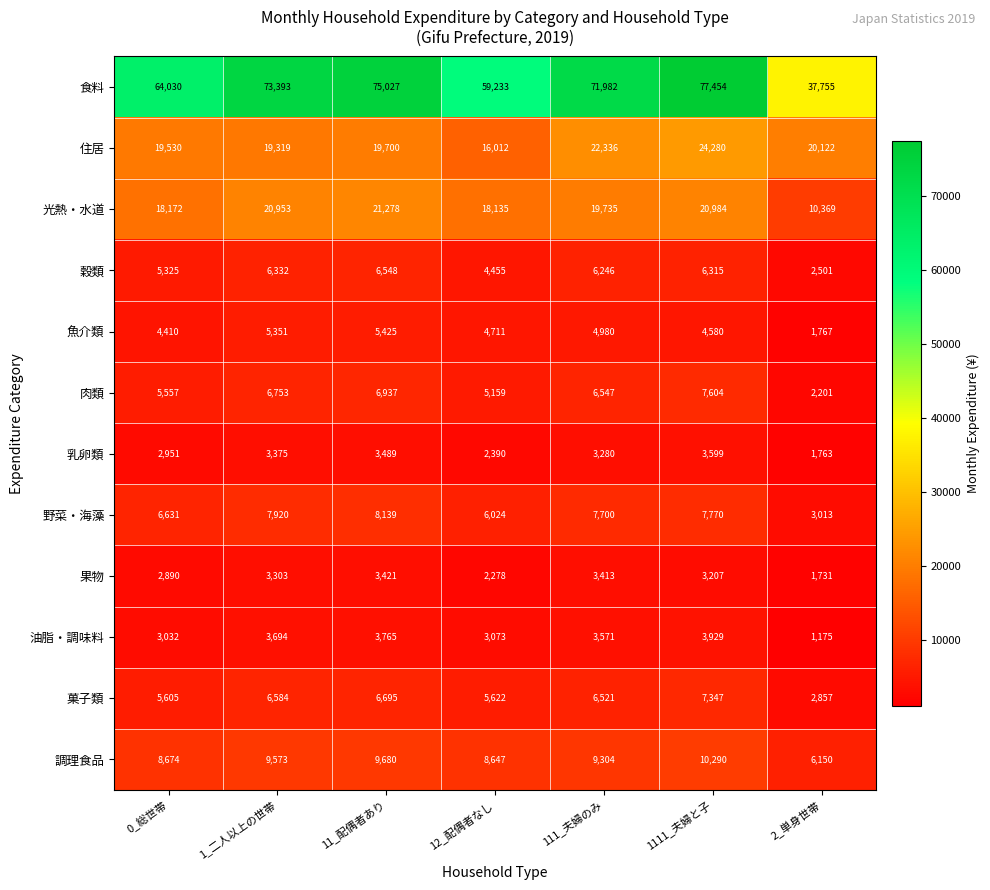

Rank the categories by 肉類 value from lowest to highest.

2_単身世帯, 12_配偶者なし, 0_総世帯, 111_夫婦のみ, 1_二人以上の世帯, 11_配偶者あり, 1111_夫婦と子